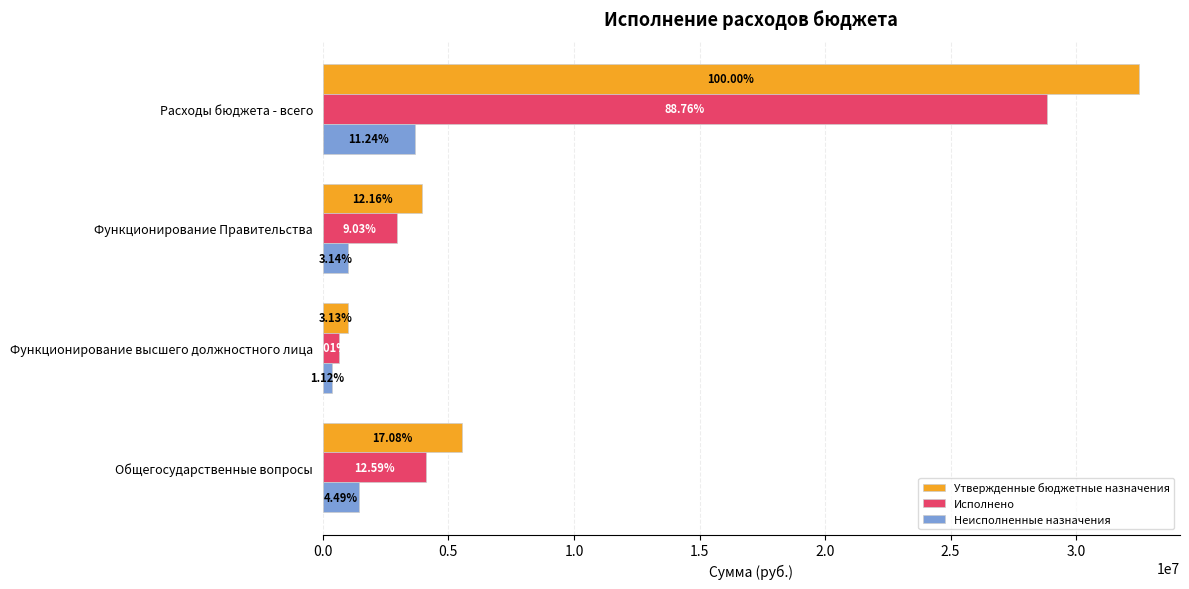

What are all the series names shown in the legend?

Утвержденные бюджетные назначения, Исполнено, Неисполненные назначения